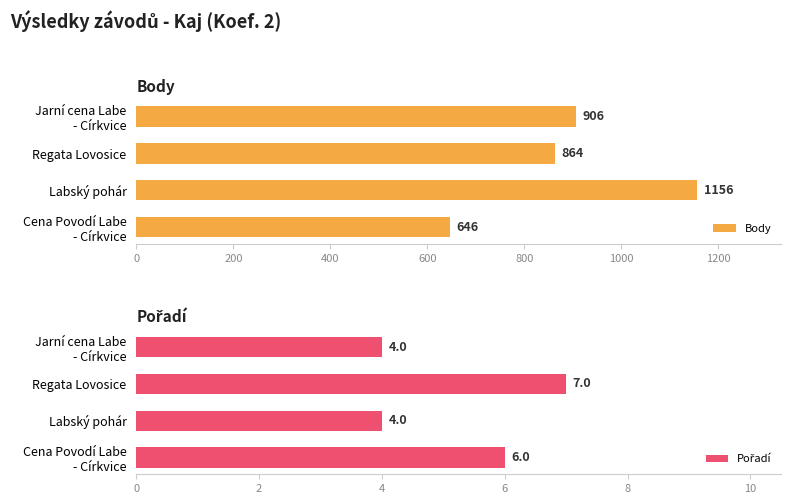

What is the sum of all Body values?

3572